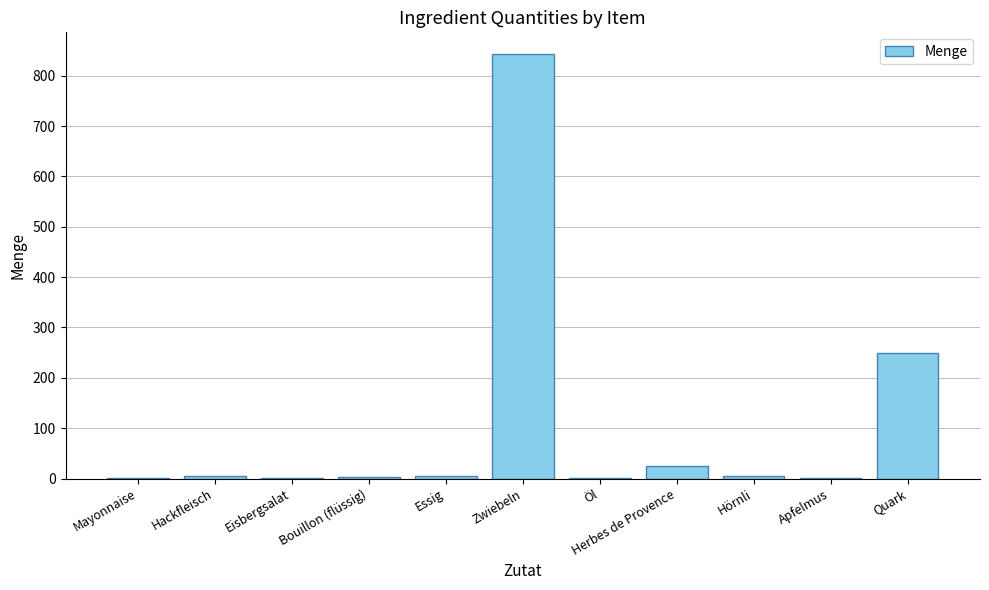

What is the change in value from Herbes de Provence to Hörnli?

-20.3